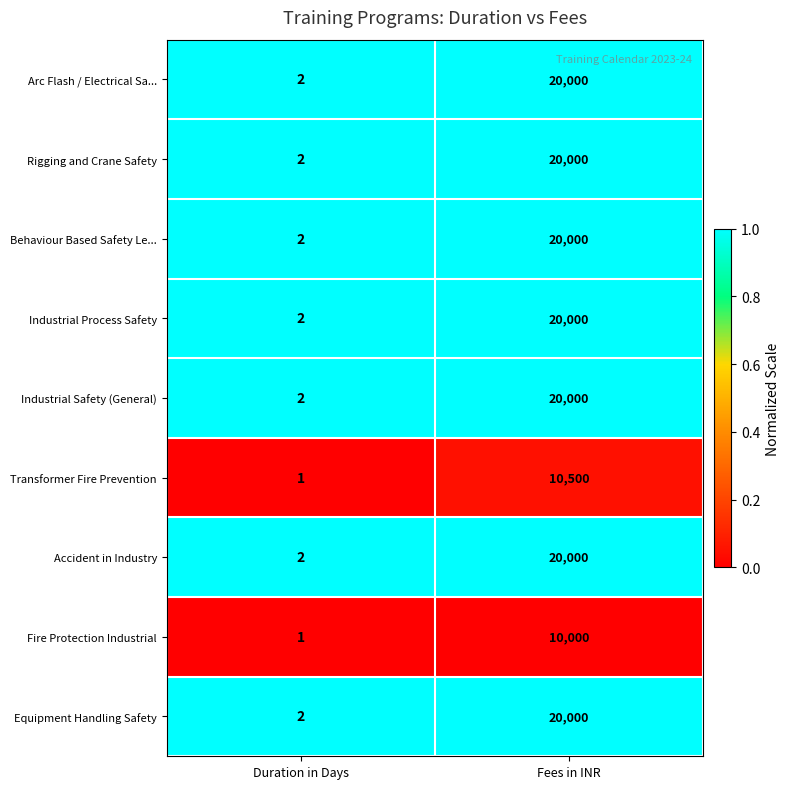

Which category has the highest value in the Accident in Industry series?

Fees in INR